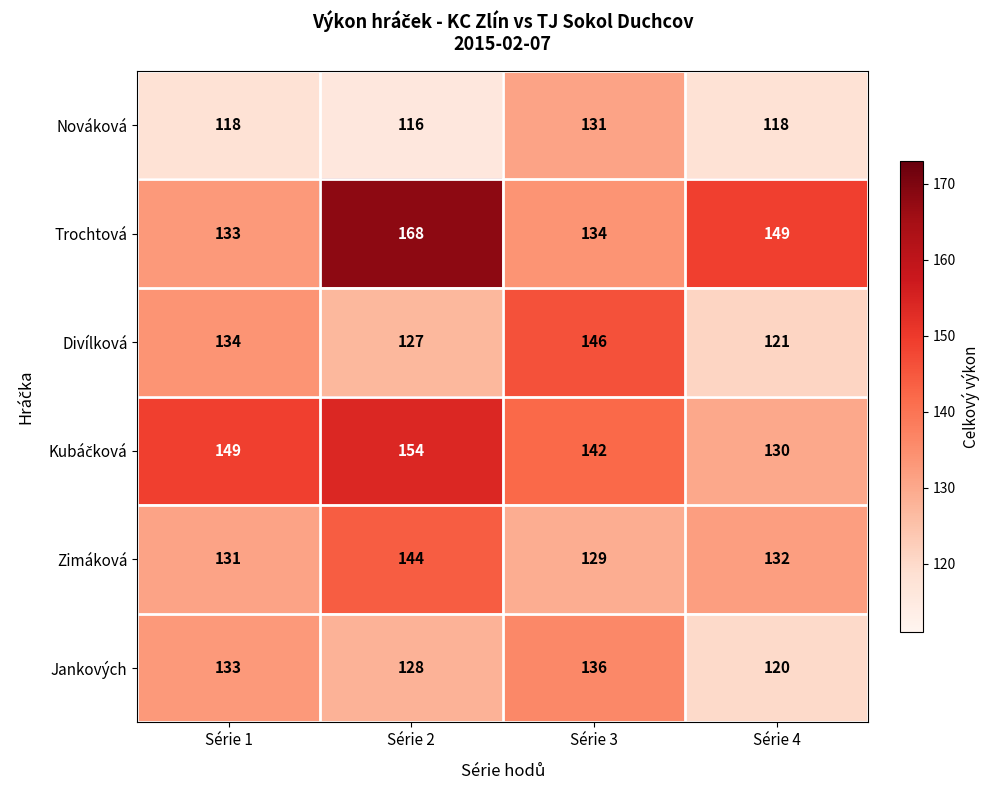

The value of Jankových at Série 2 is 220. True or false?

False